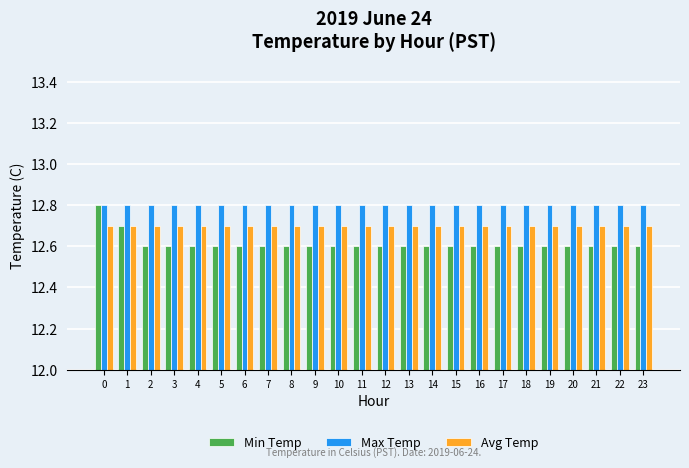

Rank the series by their average value, from highest to lowest.

Max Temp, Avg Temp, Min Temp